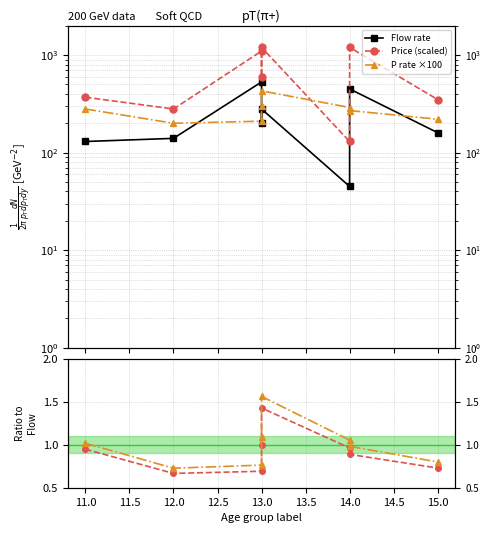

What is the difference between the second highest and minimum values in the Price (scaled) series?

1070.0